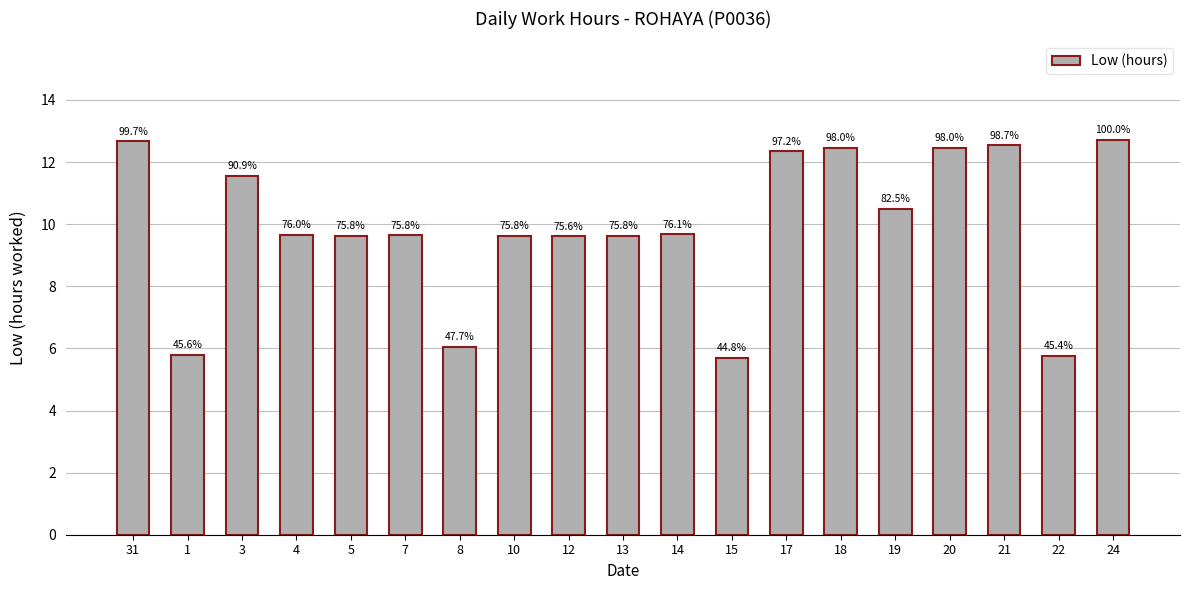

Does the chart contain stacked bars?

No